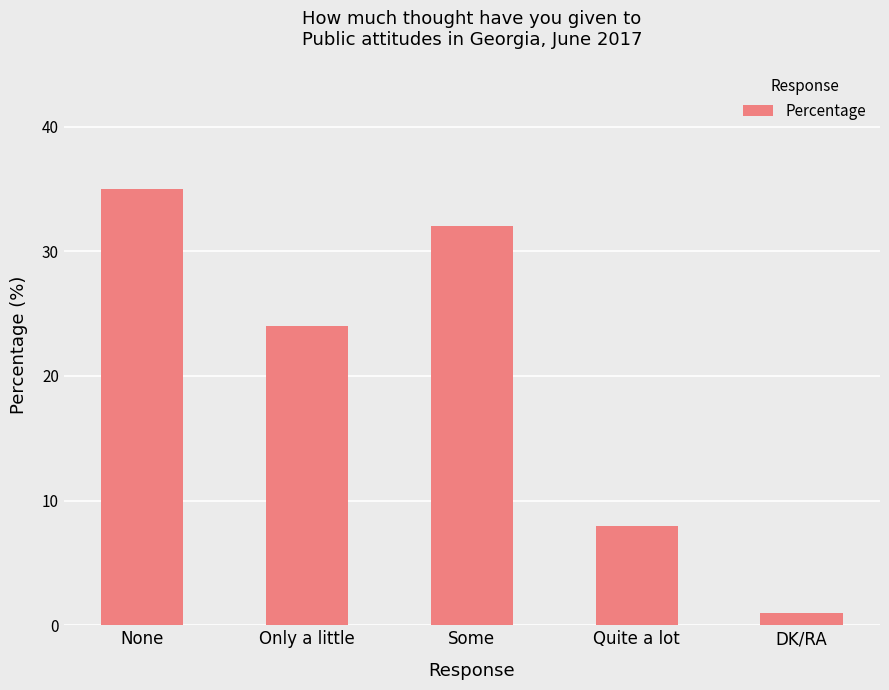

How many values are below 24?

2